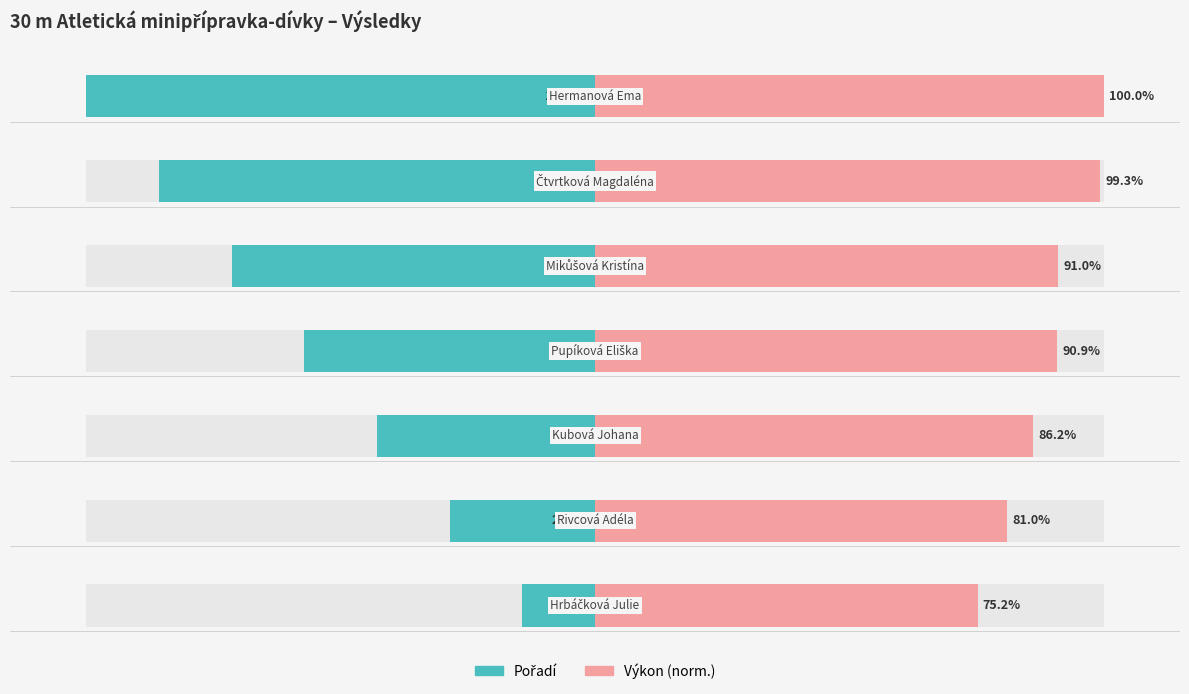

Which series changed the most between 3 and 4?

Pořadí